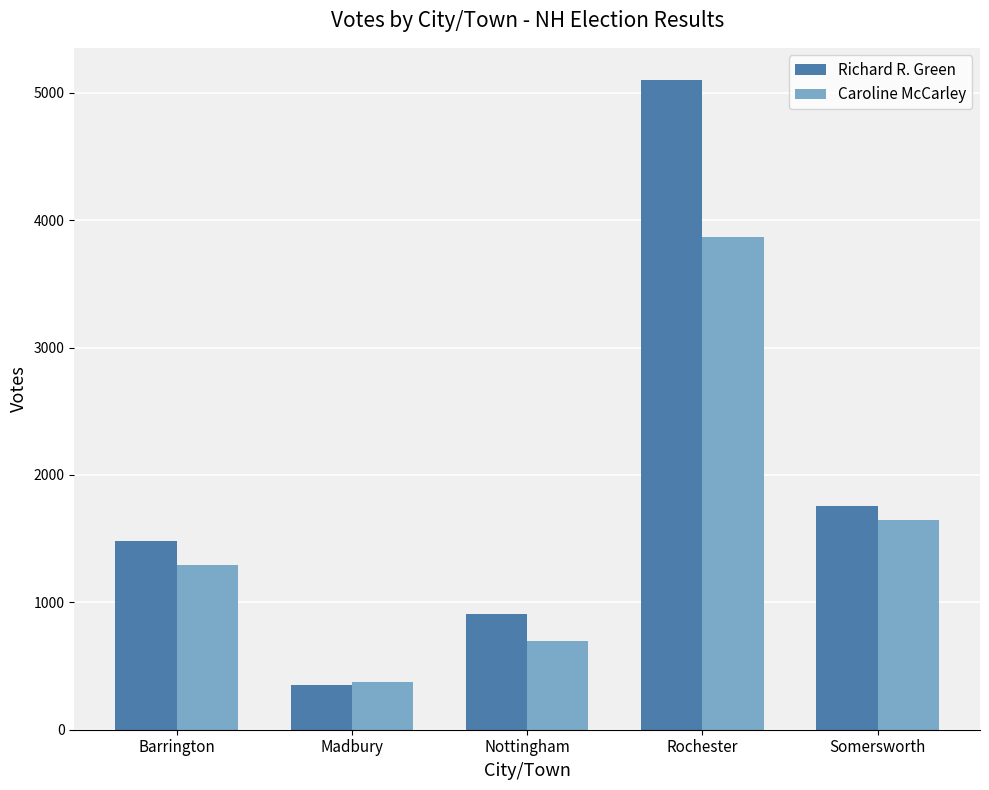

Count the number of data series in this chart.

2